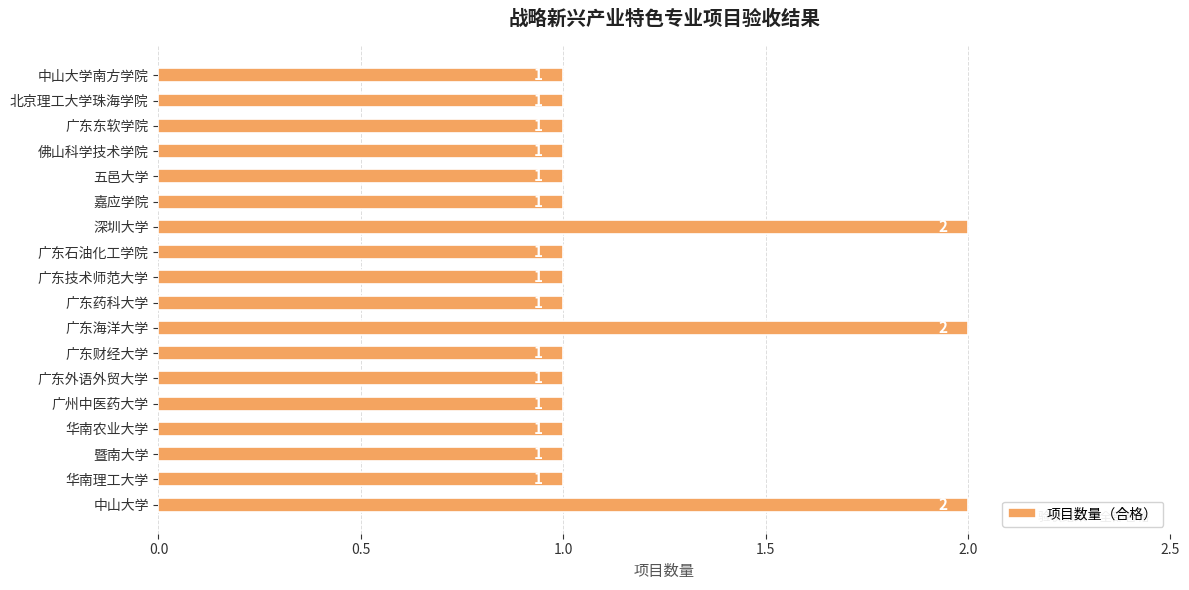

Reading bottom to top, list all the values displayed in this chart.

2	1	1	1	1	1	1	2	1	1	1	2	1	1	1	1	1	1